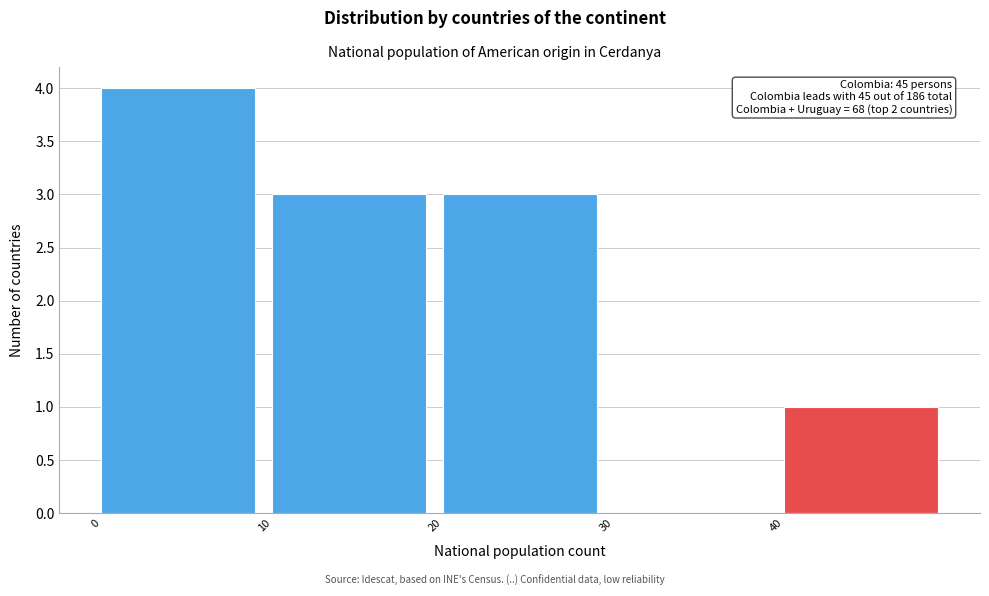

Which range on the x-axis has the tallest bar?

0 to 10